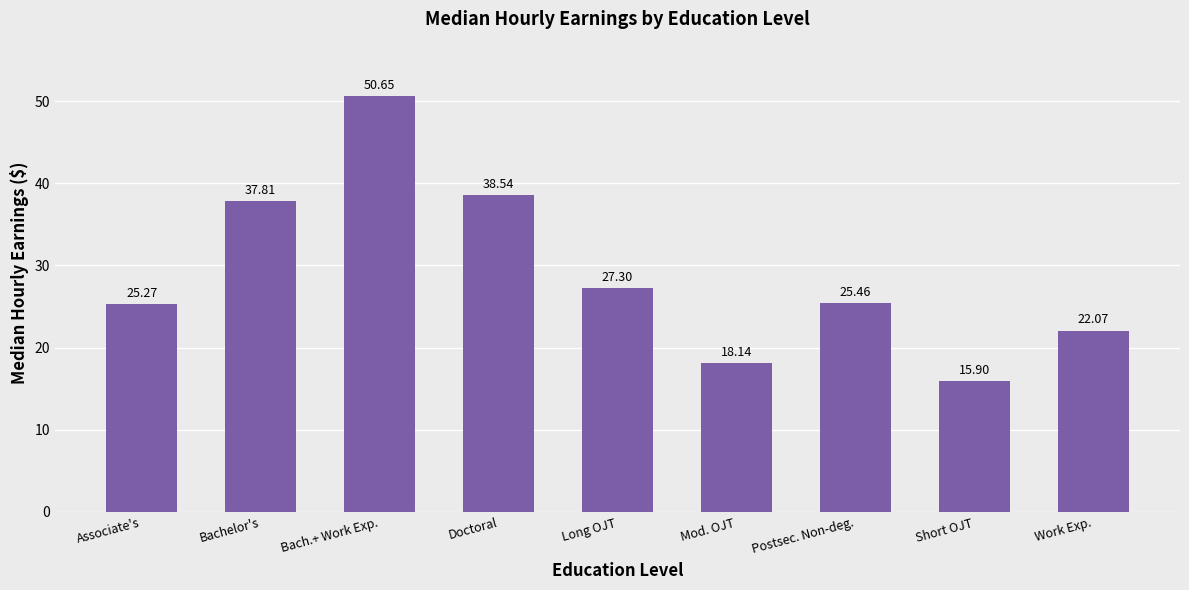

Count the number of data series in this chart.

1